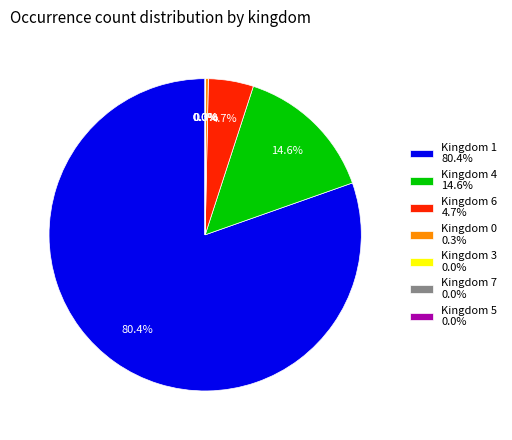

Which category has the biggest portion of the pie?

Kingdom 1 80.4%